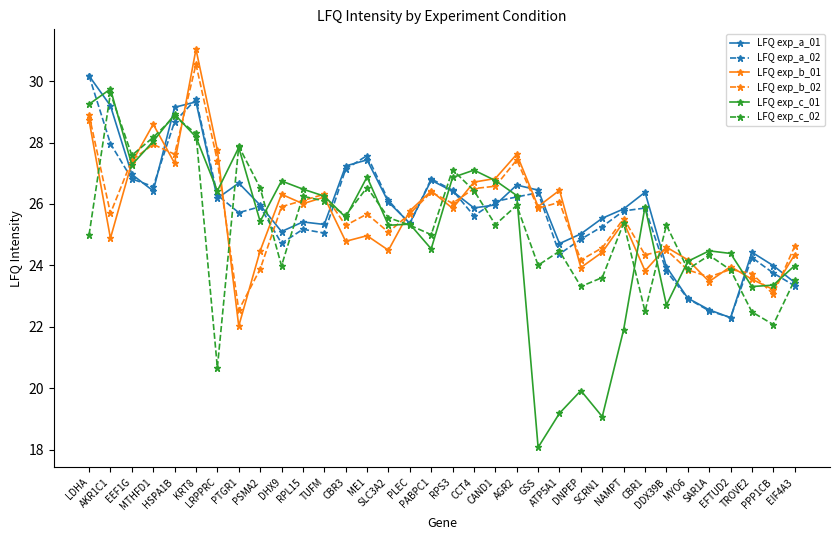

At which category is the sum across all series the highest?

KRT8